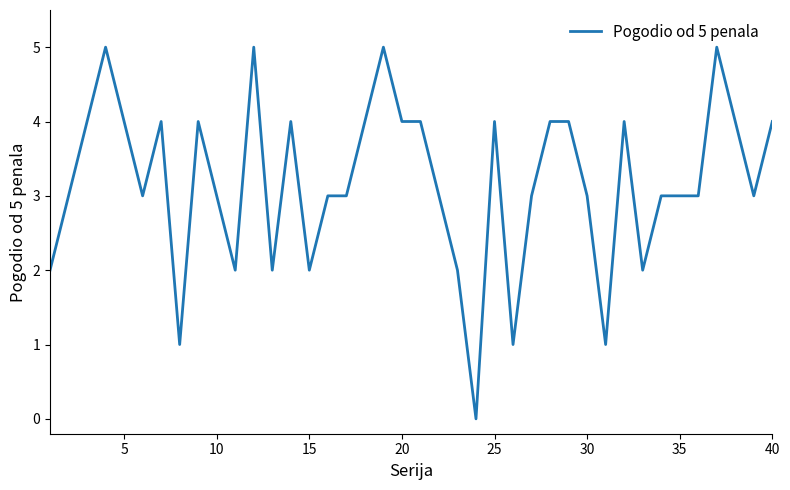

What is the maximum value shown in the chart?

5